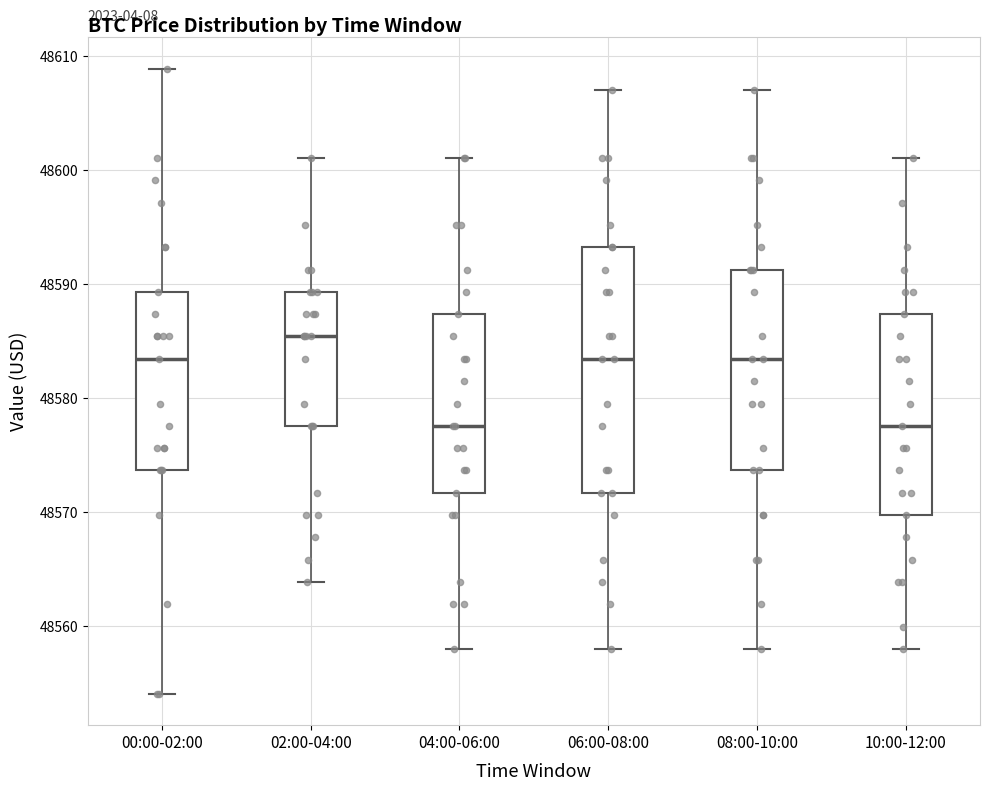

Where does the median line of the box for 02:00-04:00 sit on the y-axis? The values are not printed on the chart, so give them approximately, as read against the axis.

48585